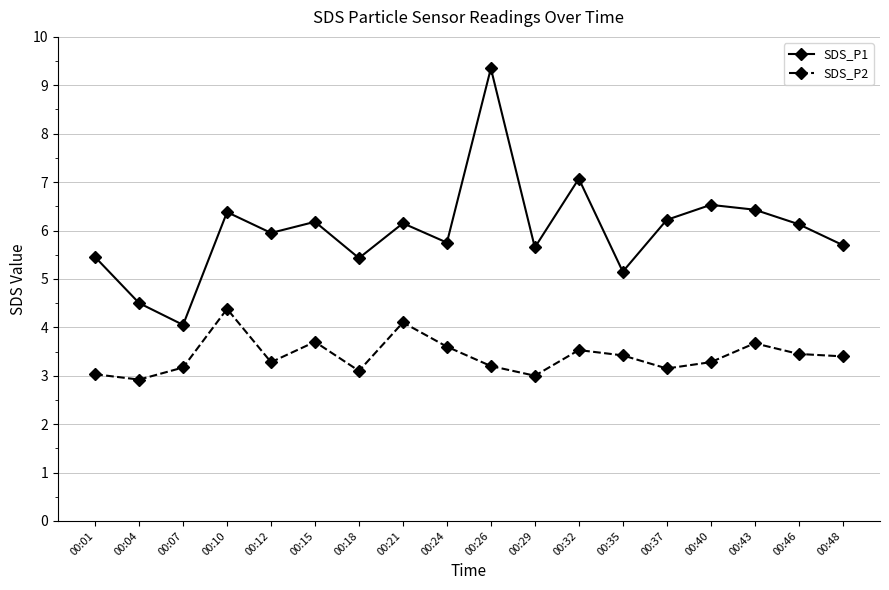

Rank the series by their average value, from highest to lowest.

SDS_P1, SDS_P2